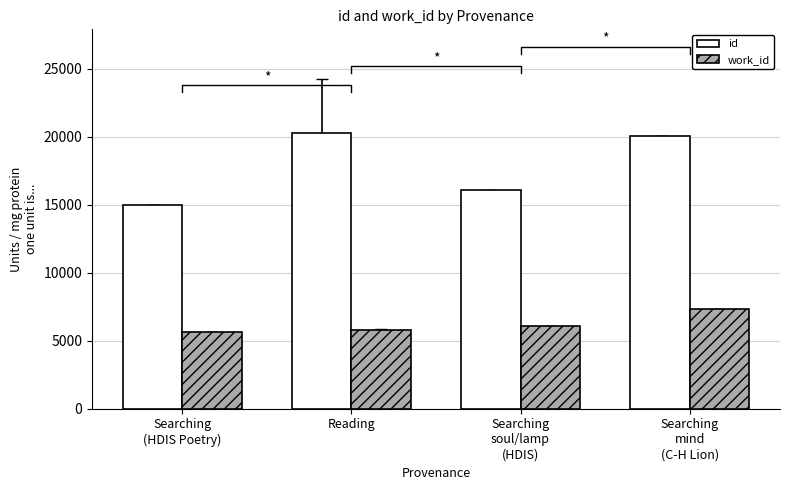

How many bars are there in total?

8